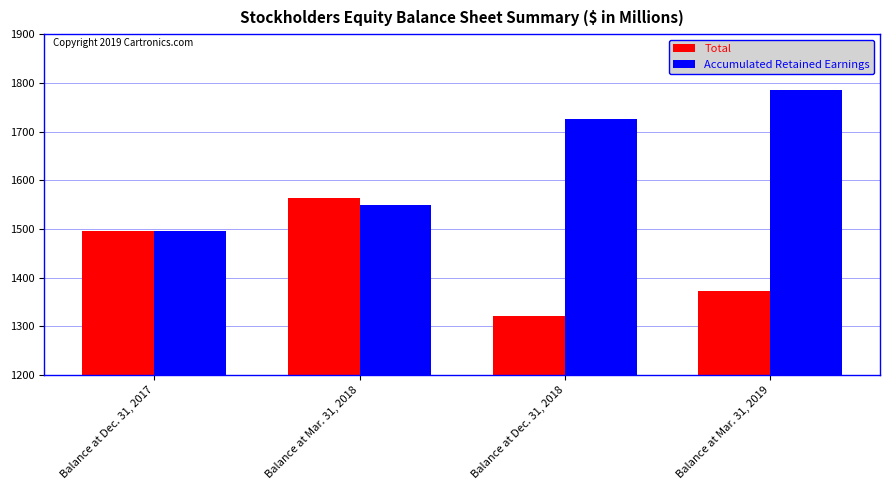

What position from the left is Balance at Mar. 31, 2019?

4